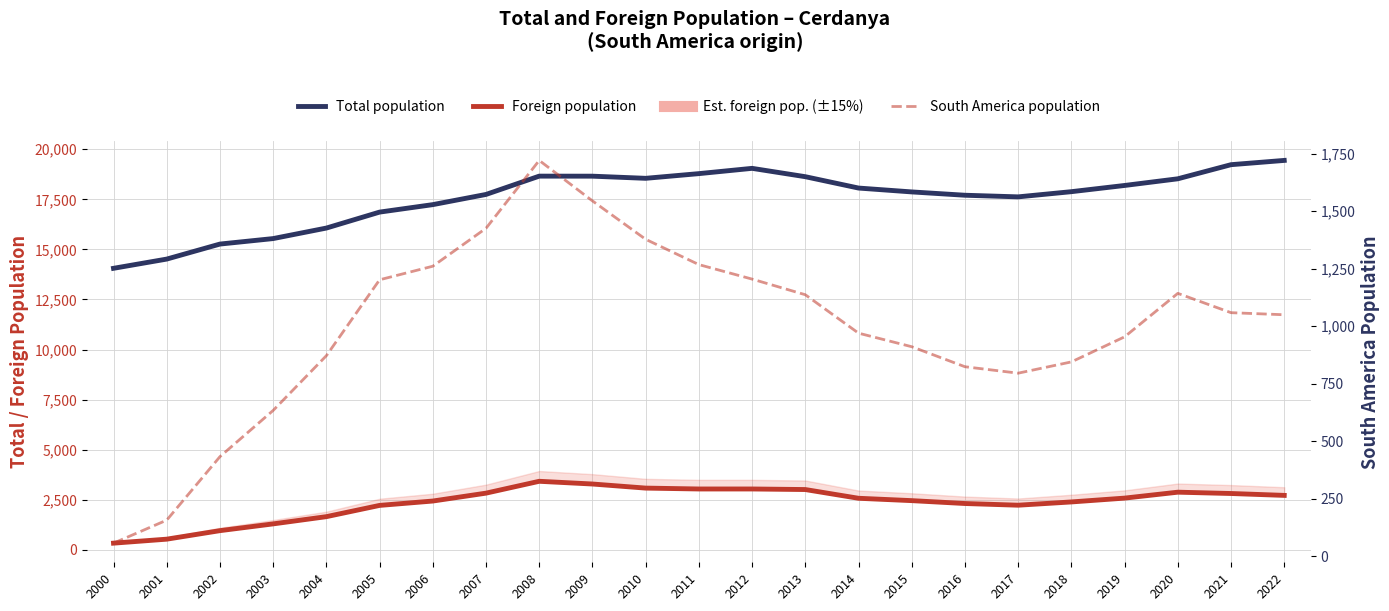

What is the maximum value shown in the chart?

19443